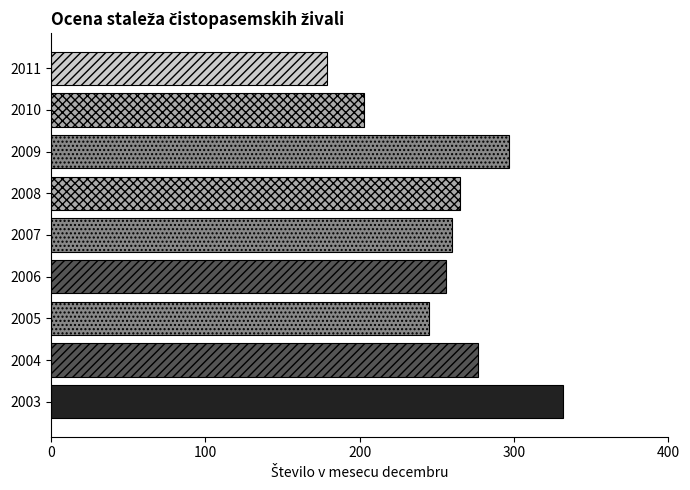

The value at 2008 is 150. True or false?

False